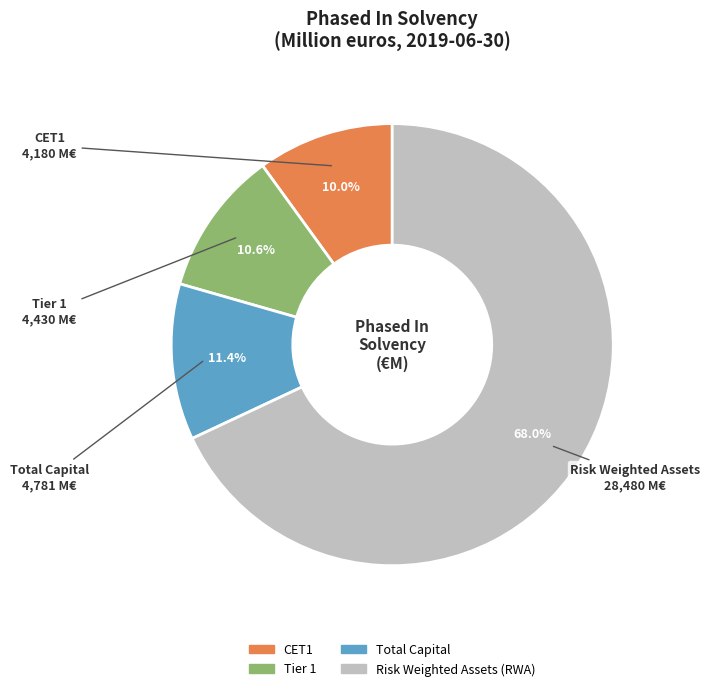

What percentage is the CET1 slice, to the nearest percent?

10%